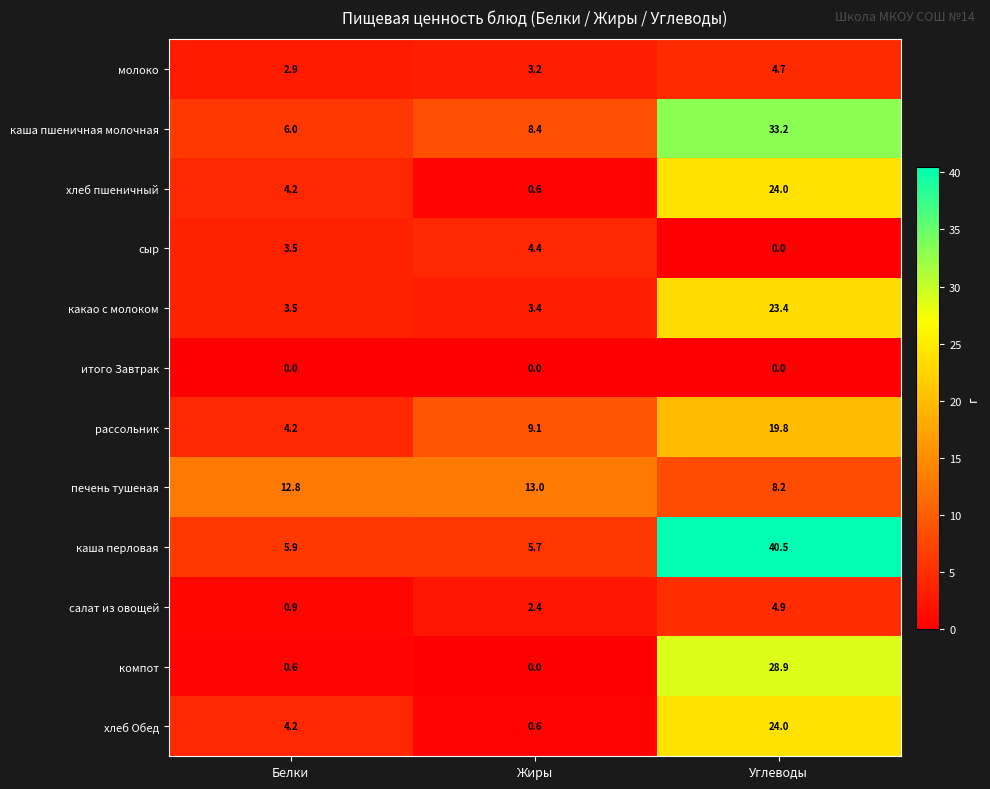

What is the sum of the сыр values at Белки and Жиры?

7.9